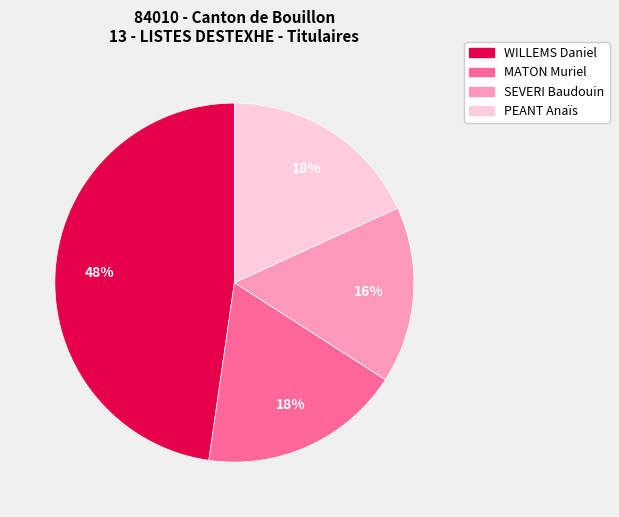

Which category has the biggest portion of the pie?

WILLEMS Daniel